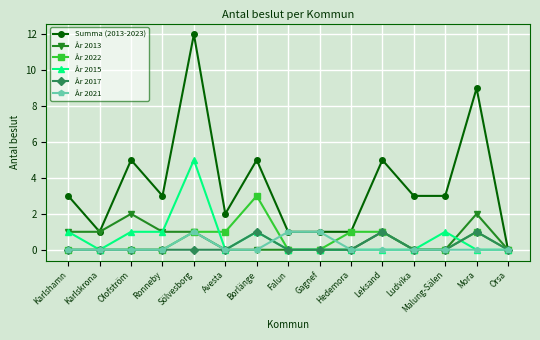

Reading right to left, list all the values displayed in this chart.

Summa (2013-2023): 0	9	3	3	5	1	1	1	5	2	12	3	5	1	3
År 2013: 0	2	0	0	1	0	0	0	0	0	1	1	2	1	1
År 2022: 0	1	0	0	1	1	0	0	3	1	1	0	0	0	0
År 2015: 0	0	1	0	0	0	0	0	1	0	5	1	1	0	1
År 2017: 0	1	0	0	1	0	0	0	1	0	0	0	0	0	0
År 2021: 0	0	0	0	0	0	1	1	0	0	1	0	0	0	0